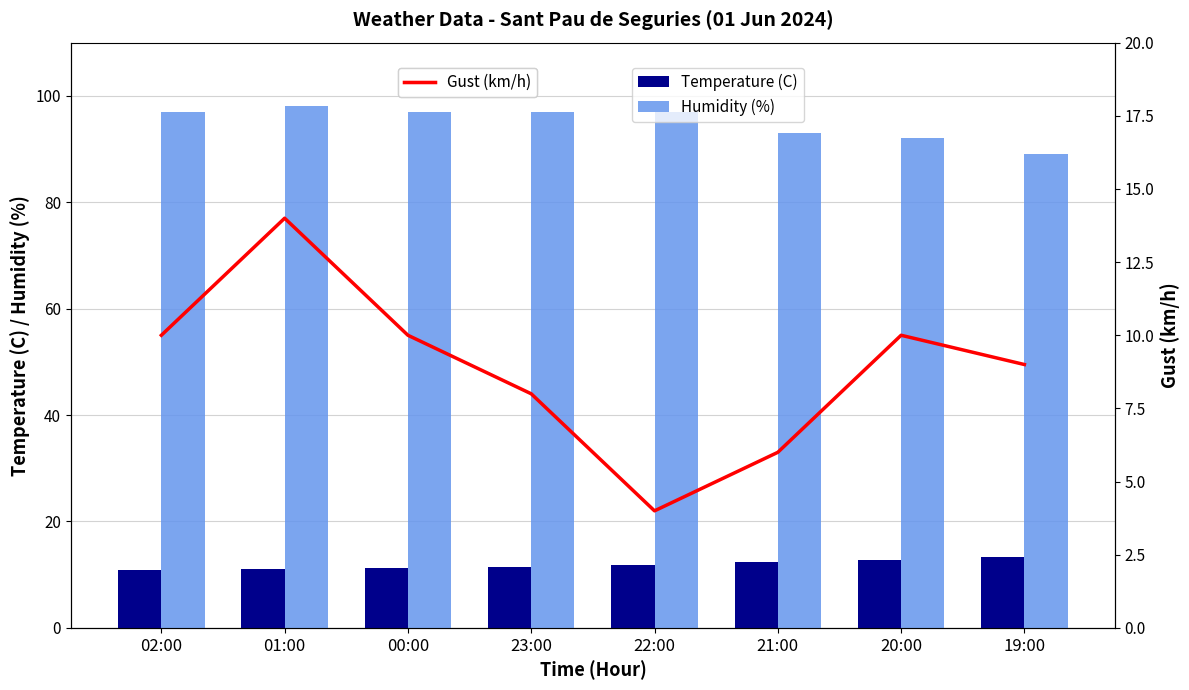

At which label does Gust (km/h) reach its minimum?

22:00